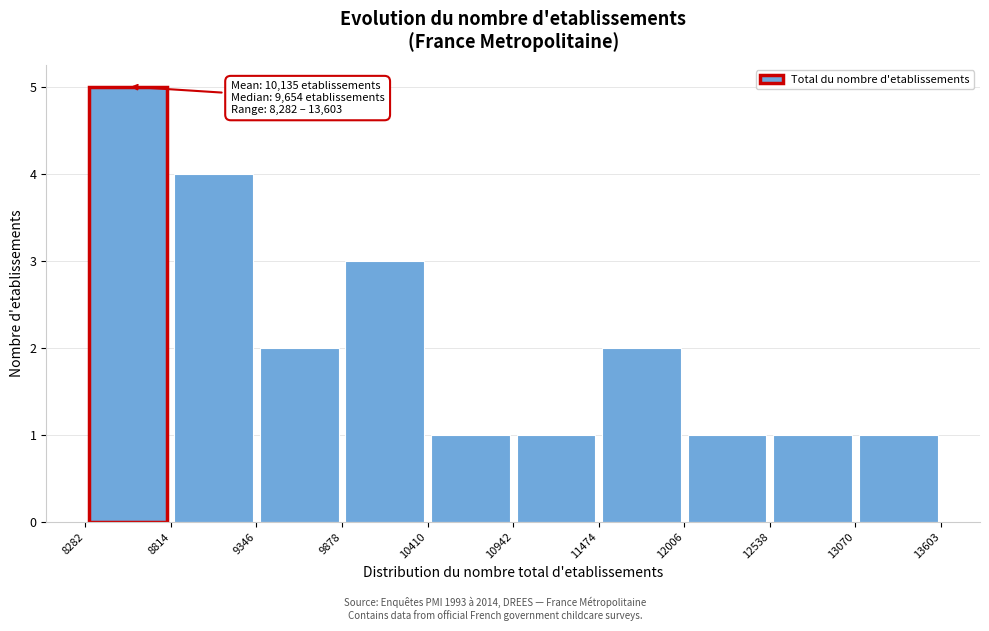

Which range on the x-axis has the tallest bar?

8282 to 8814